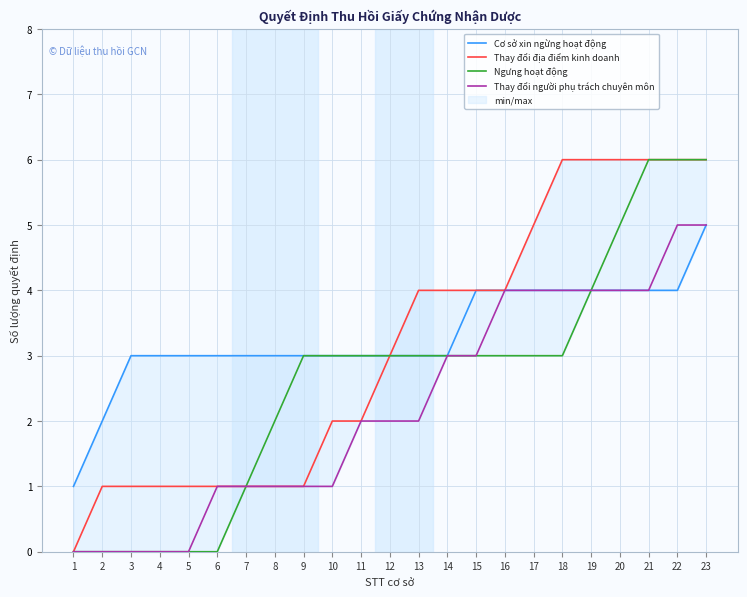

Which label corresponds to the largest value in the chart?

18